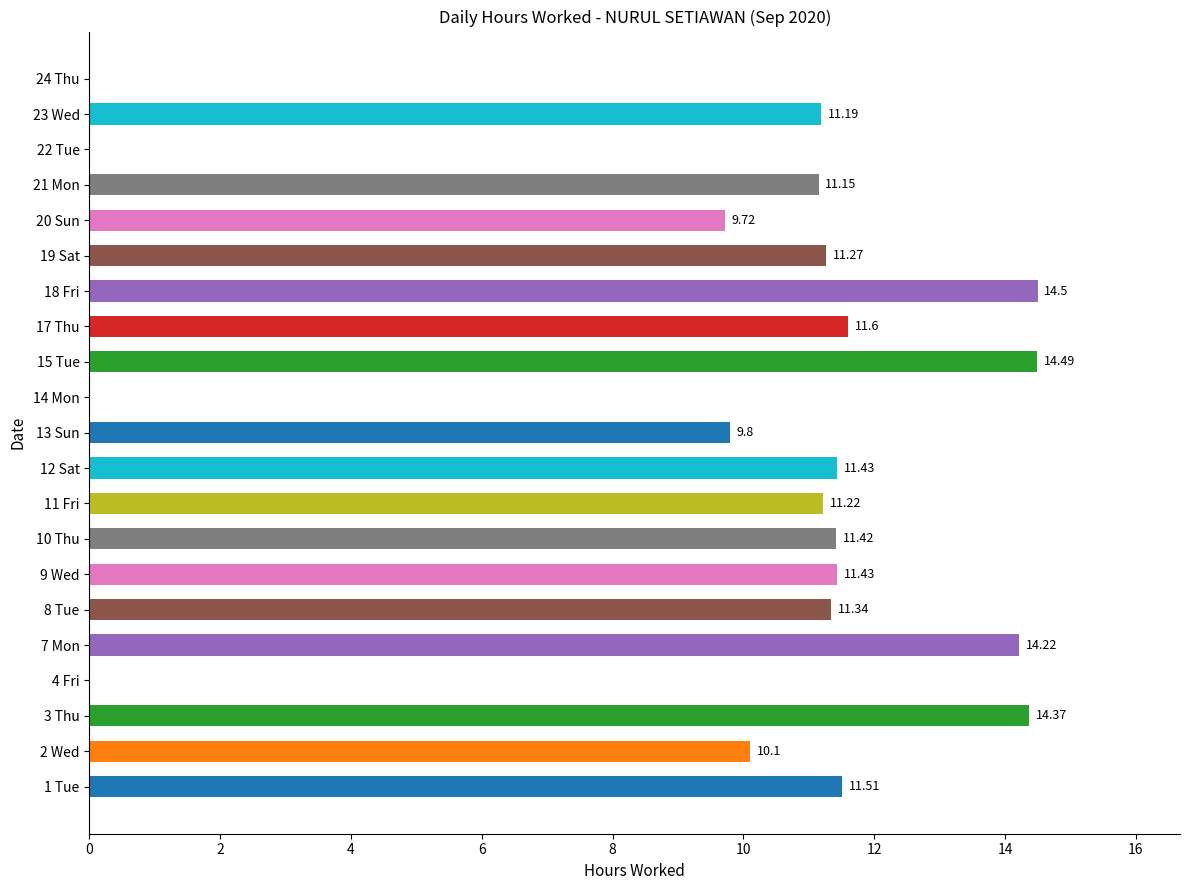

What is the sum of the values at 17 Thu and 23 Wed?

22.8